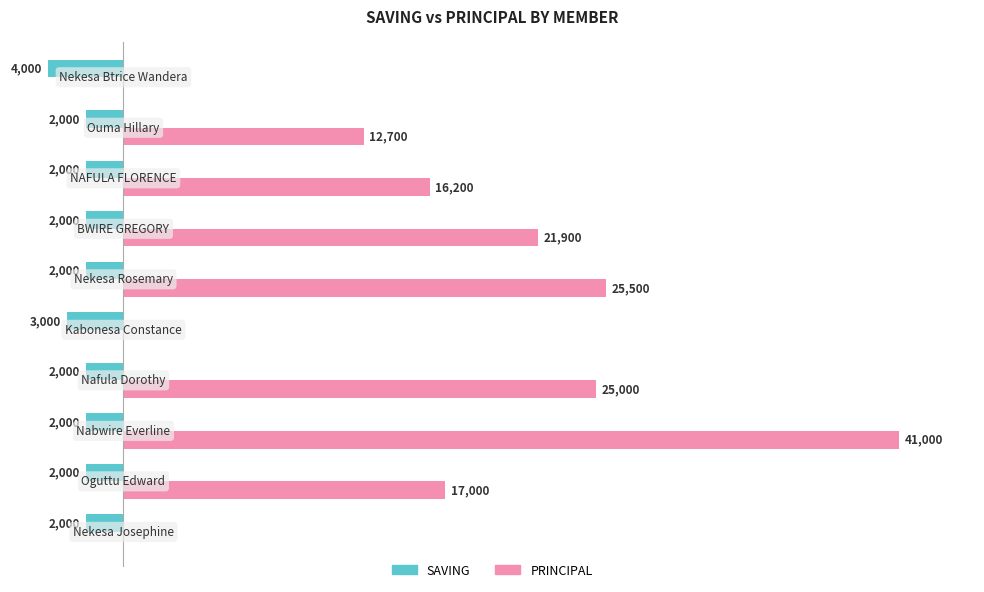

Rank the series by their maximum value, from lowest to highest.

SAVING, PRINCIPAL